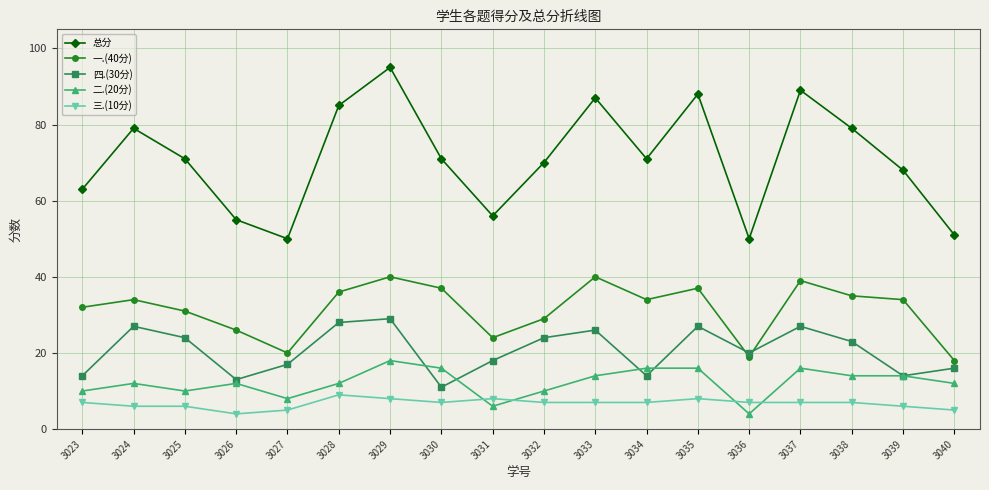

The value of 三.(10分) at 3037 is 7. True or false?

True